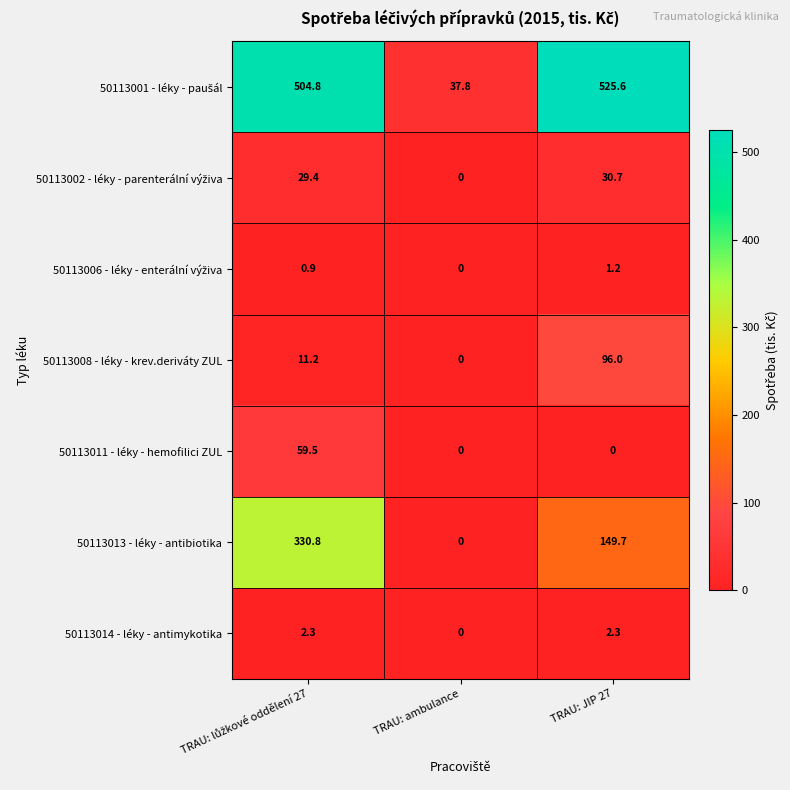

At how many categories does at least one series exceed 65?

2